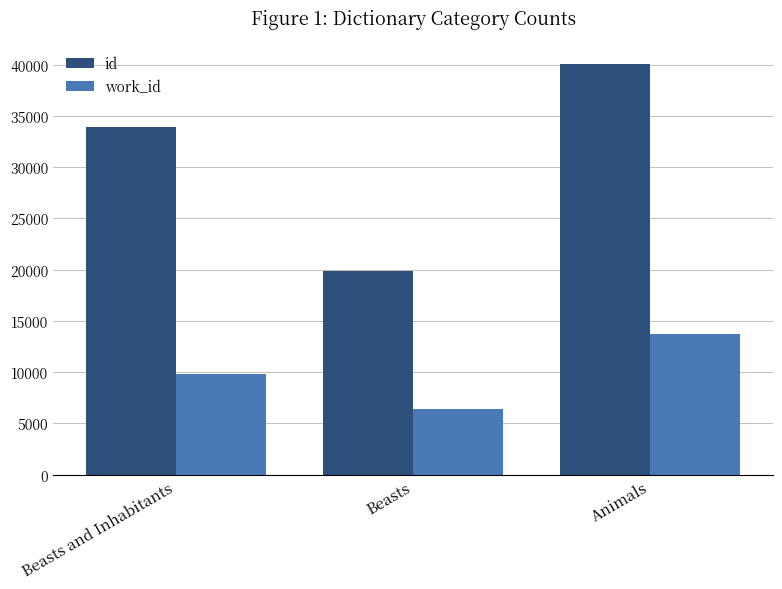

Rank the categories by id value from highest to lowest.

Animals, Beasts and Inhabitants, Beasts